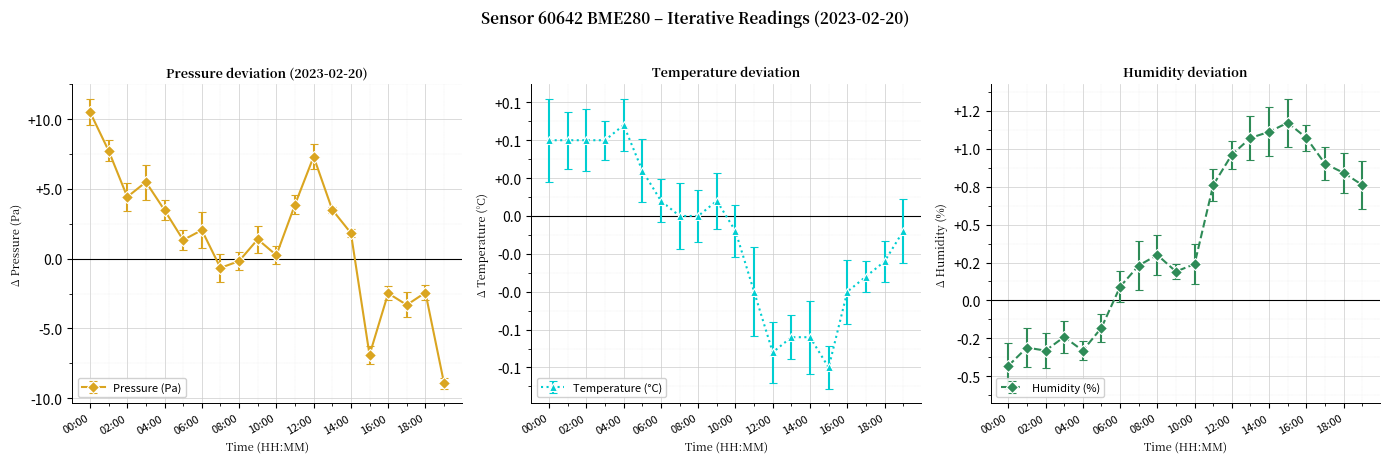

Which series has the largest range (max minus min)?

pressure